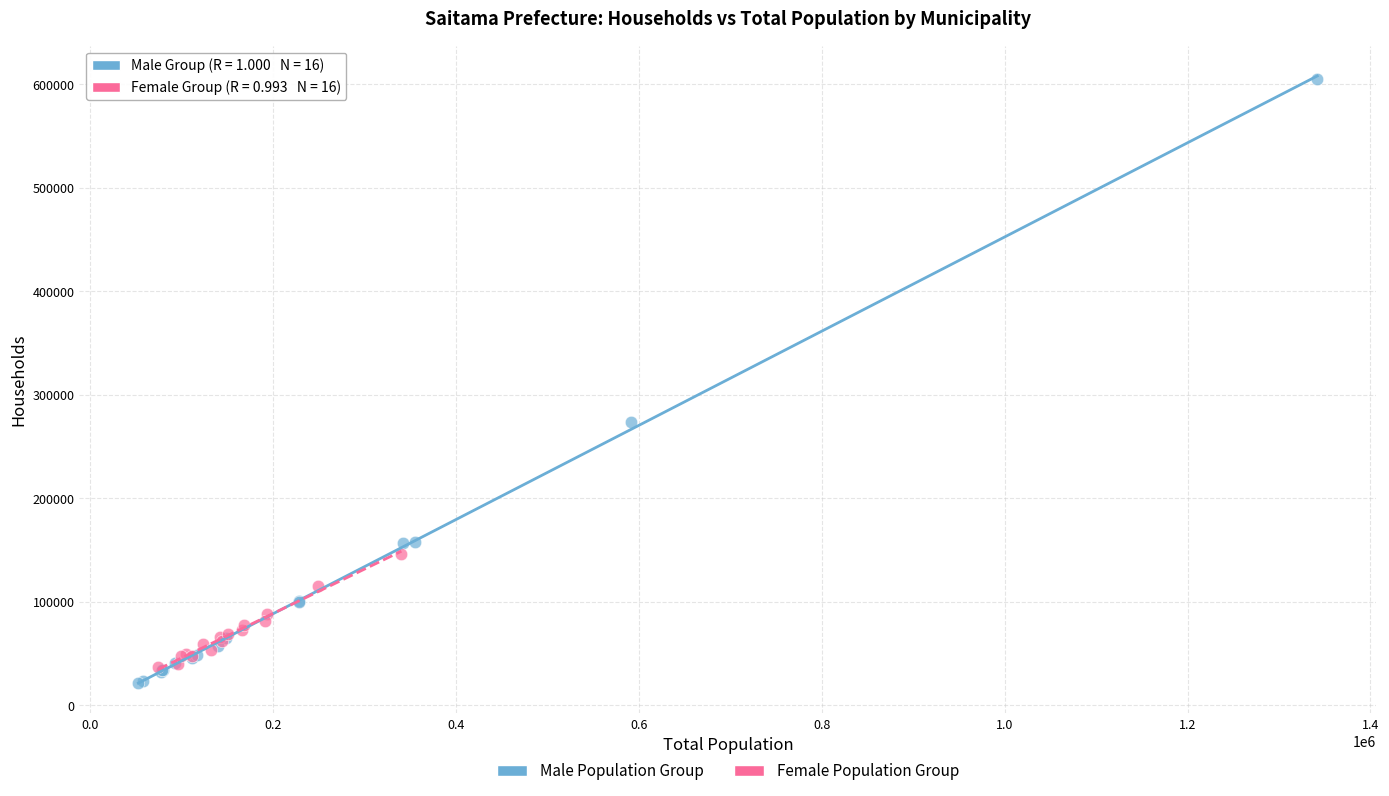

Which series has the widest spread of Y values?

Male Population Group